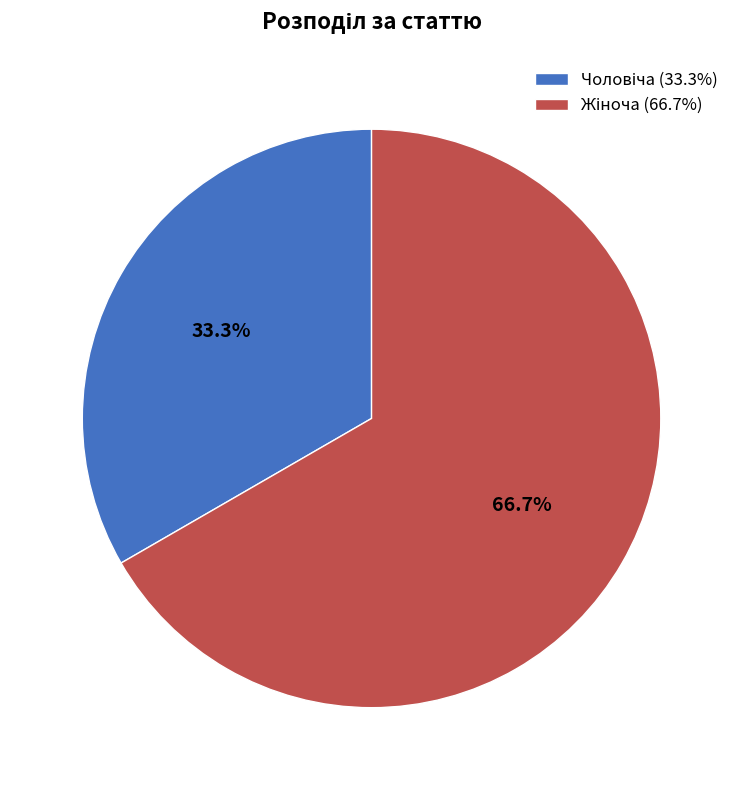

Does any single category account for the majority?

Yes